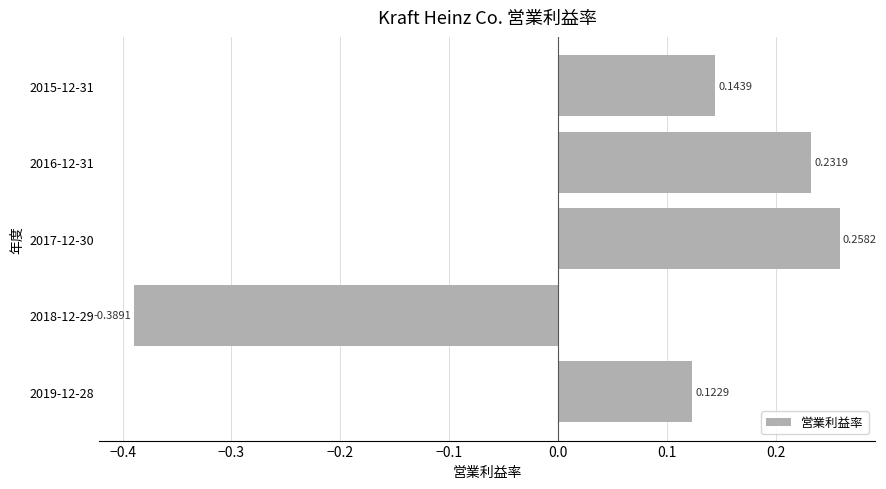

What is the sum of all values?

0.4